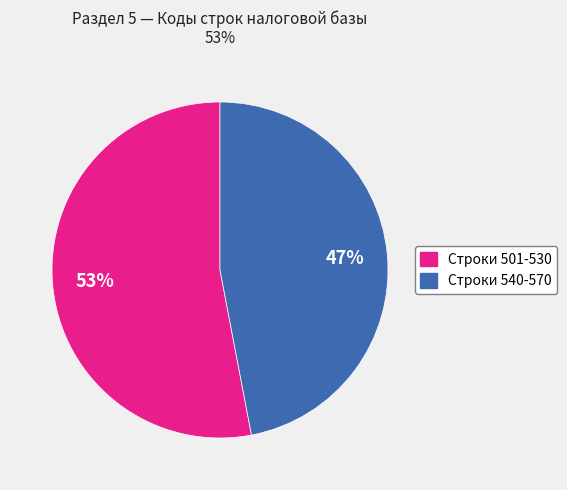

Is there any slice that represents more than half of the pie?

Yes